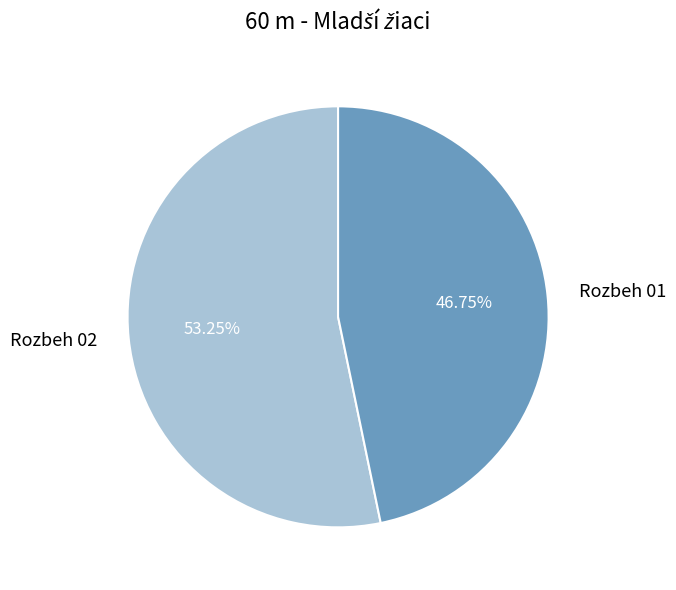

Combined, do Rozbeh 01 and Rozbeh 02 account for over 50%?

Yes